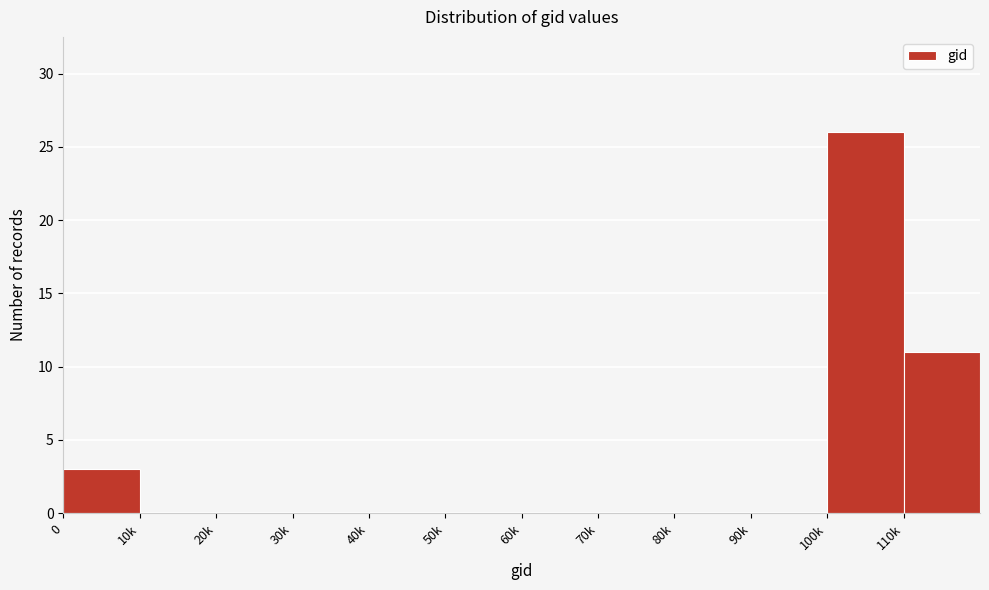

Reading left to right, transcribe all the data shown in this chart.

0=3	10k=0	20k=0	30k=0	40k=0	50k=0	60k=0	70k=0	80k=0	90k=0	100k=26	110k=11